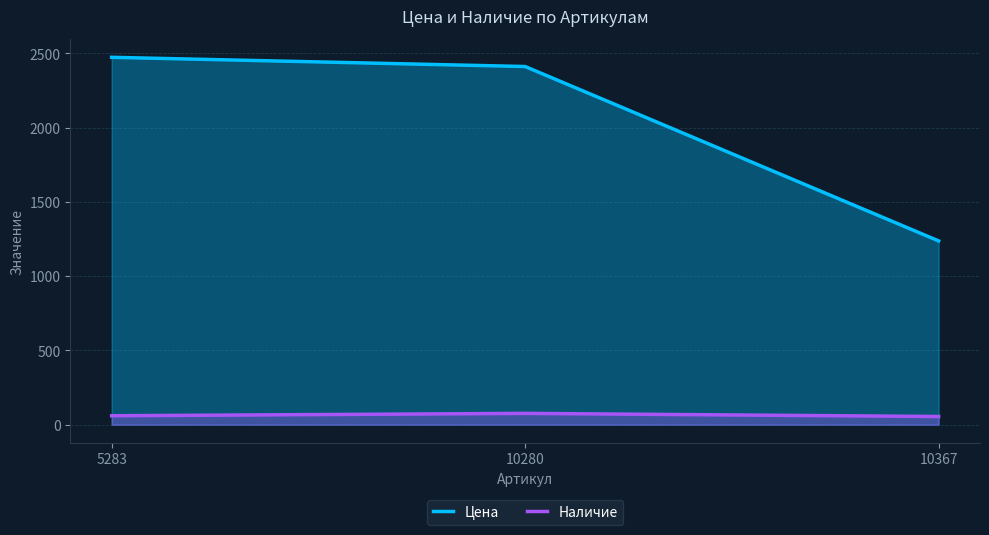

What is the difference between the highest and lowest values at 5283?

2413